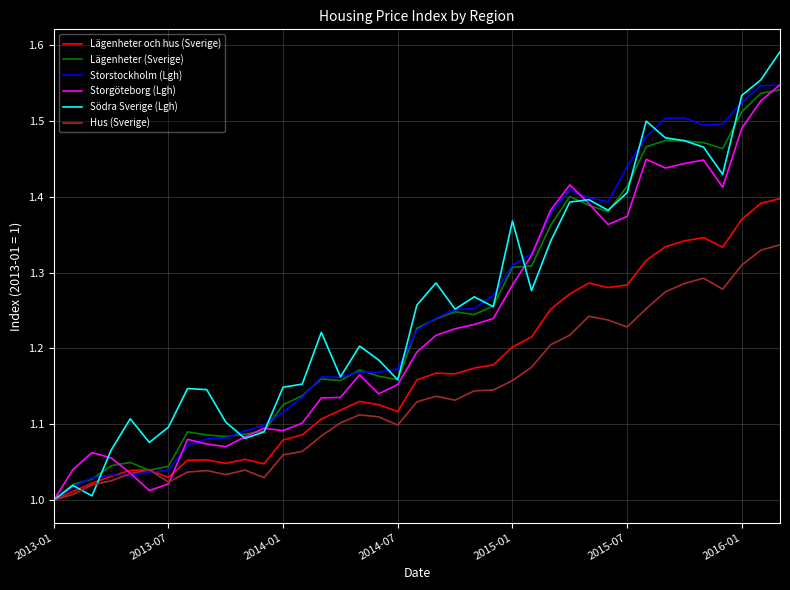

Which series has the largest range (max minus min)?

Södra Sverige (Lgh)